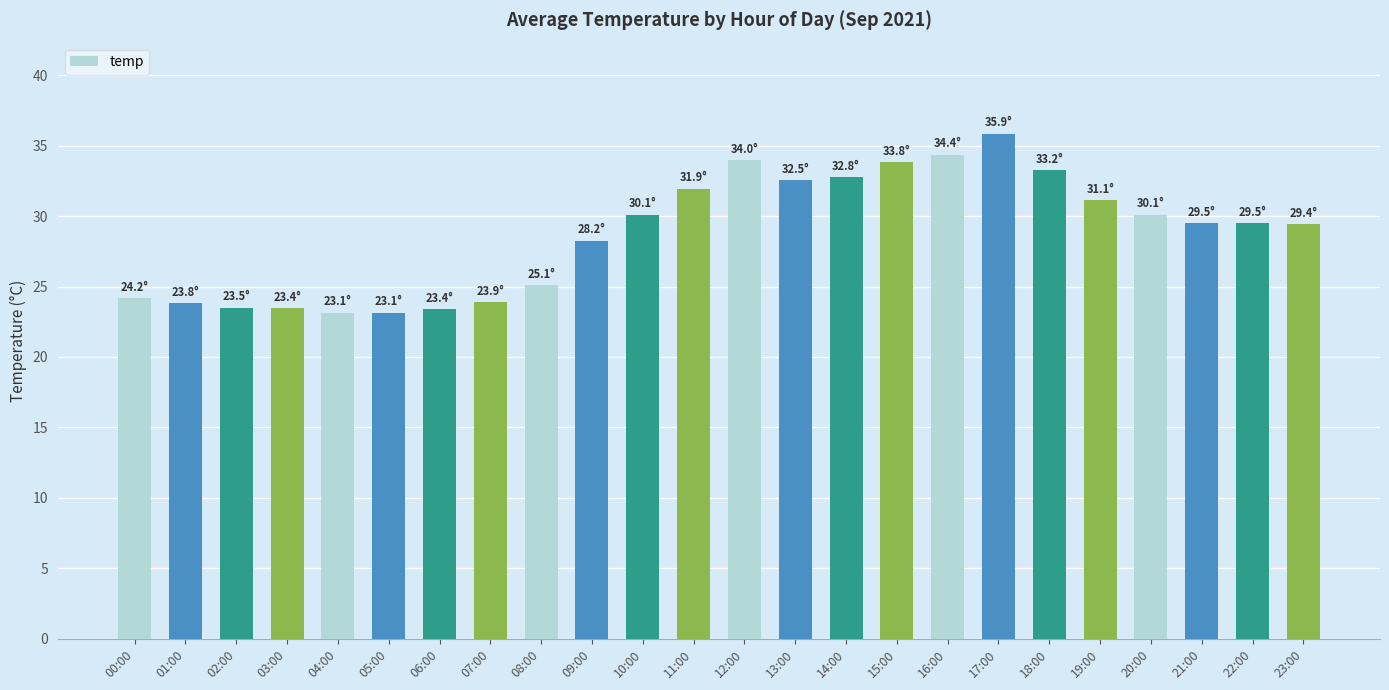

The value at 19:00 is 31.1. True or false?

True